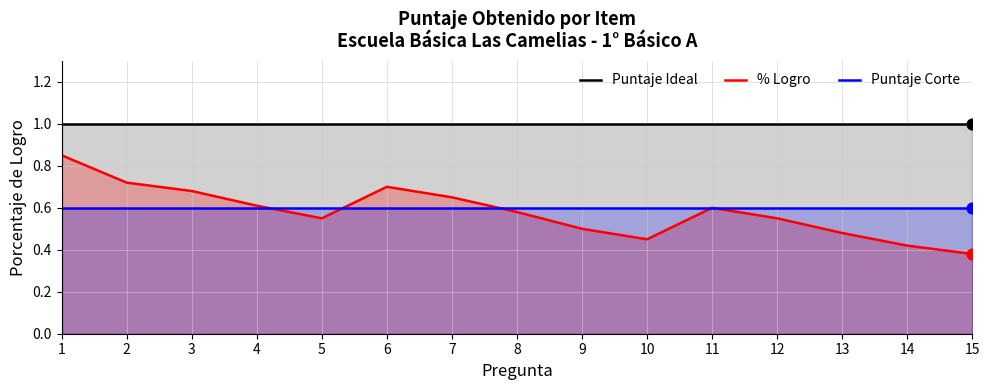

At how many categories does at least one series exceed 0?

15